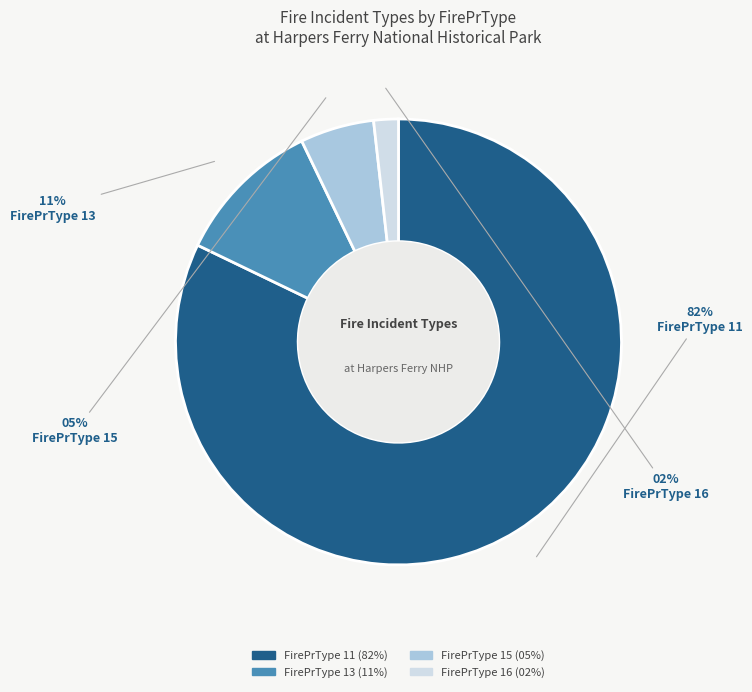

Is there any slice that represents more than half of the pie?

Yes